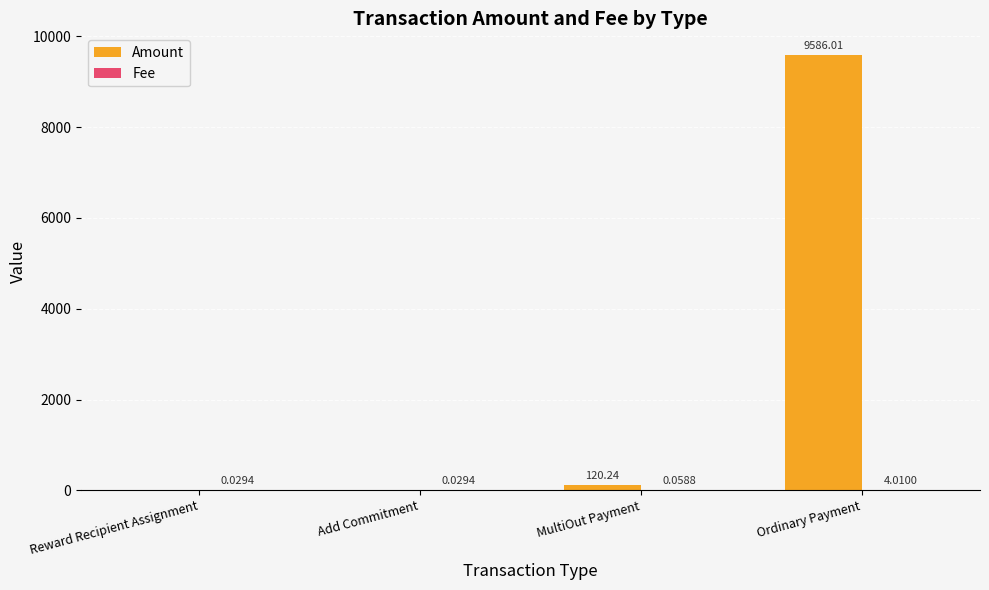

What is the total value across all series at Ordinary Payment?

9590.0